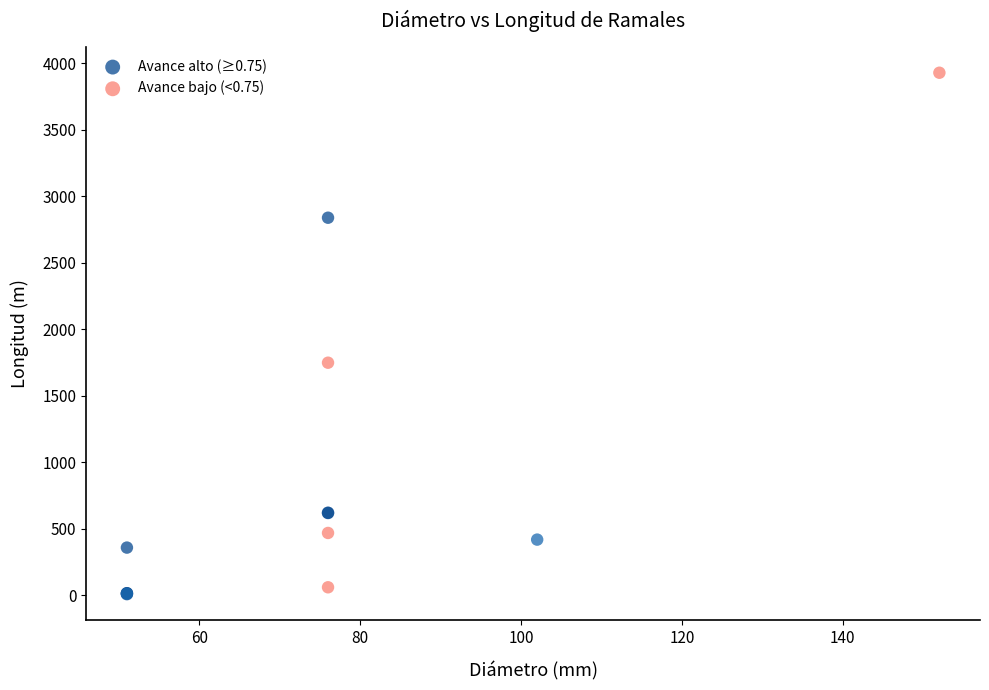

Which series contains the highest Y value?

Avance bajo (<0.75)